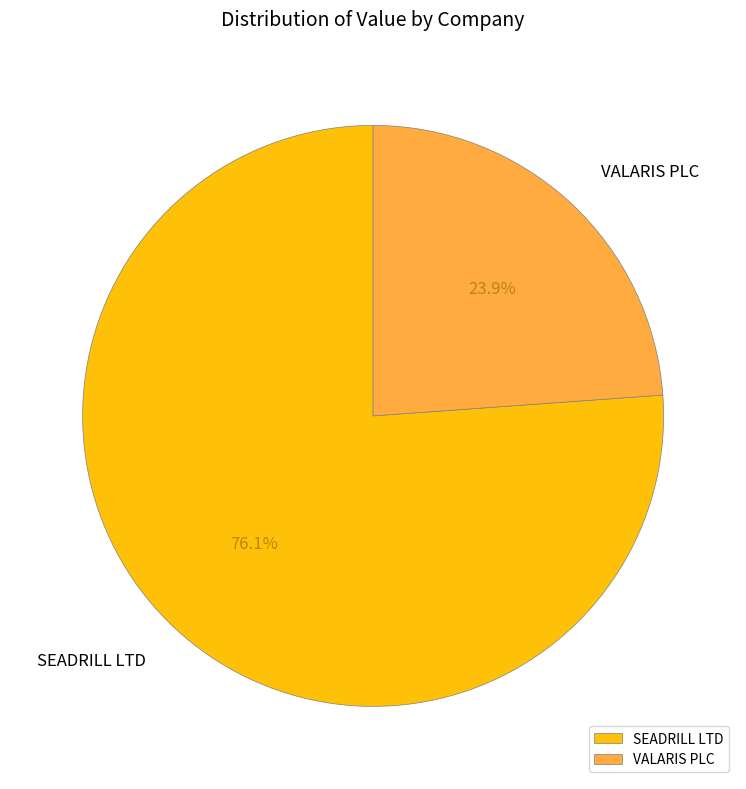

Is it true that SEADRILL LTD is 76% of the pie?

True